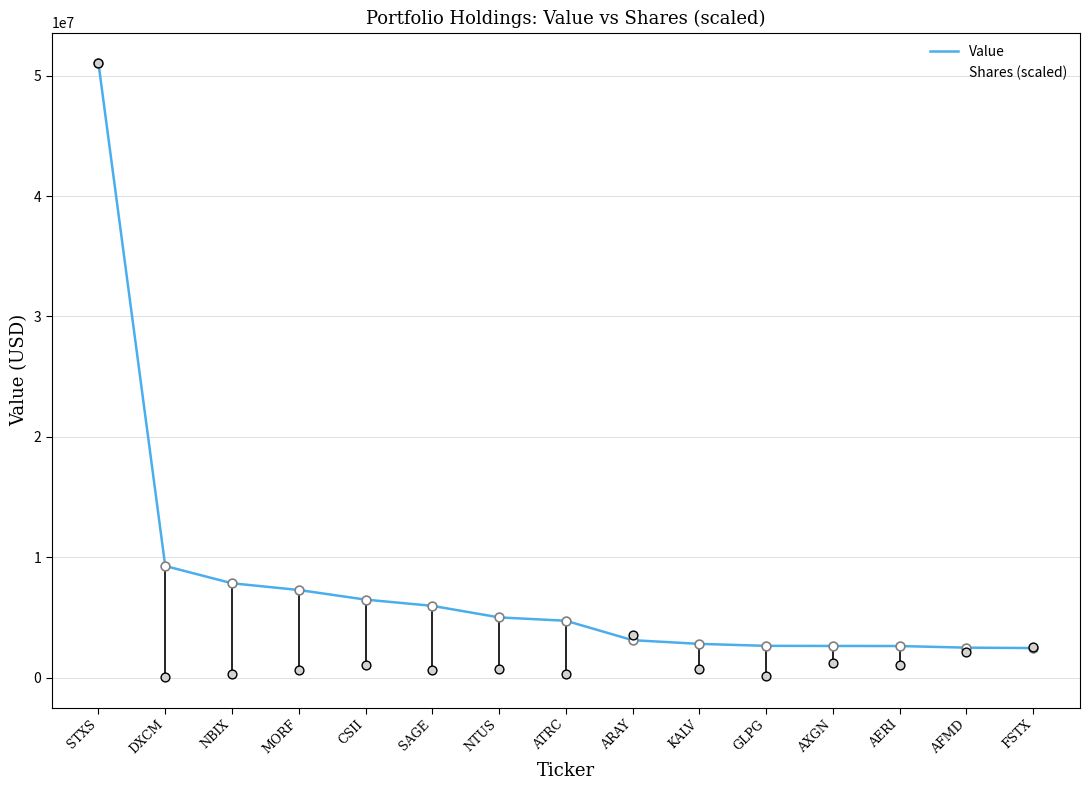

At how many categories does at least one series exceed 46852375?

1